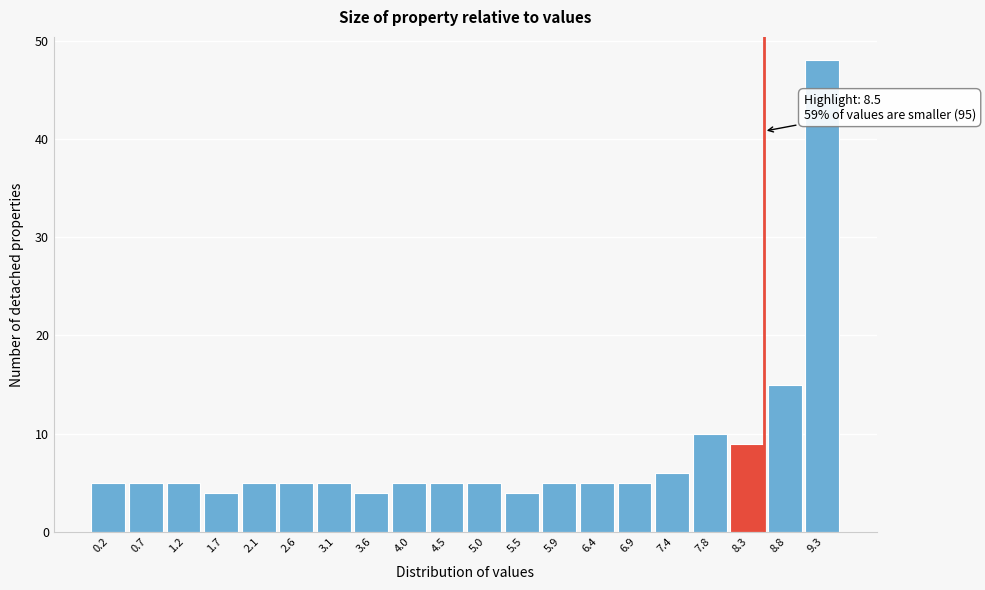

Which range on the x-axis has the tallest bar?

9.025 to 9.500